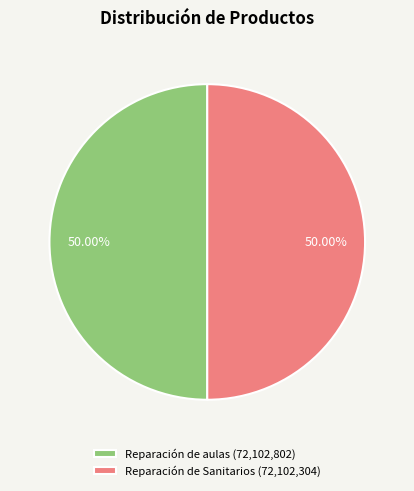

How many slices are in this pie chart?

2